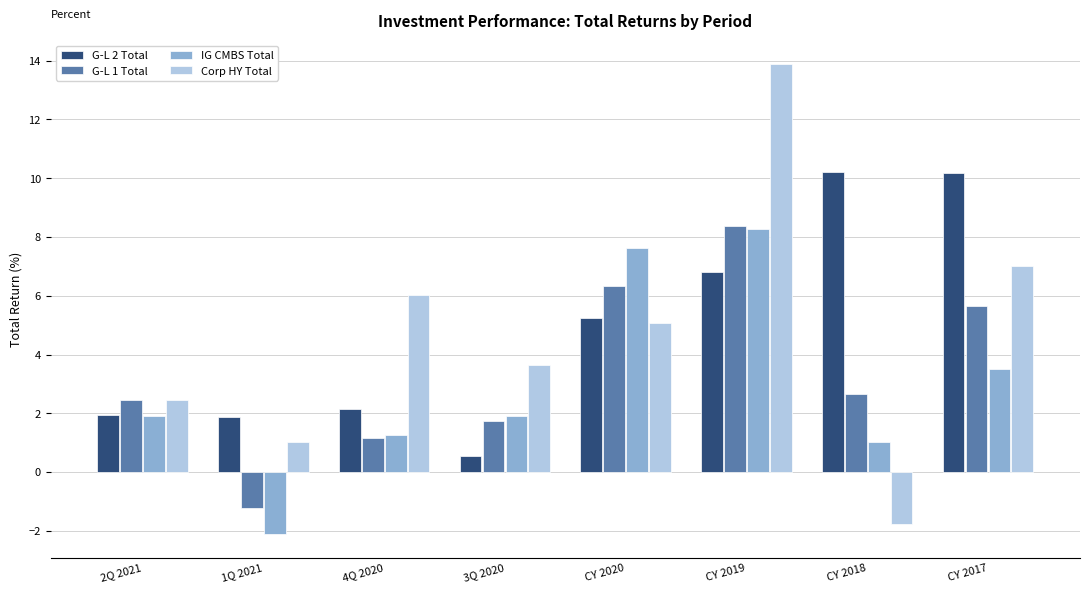

What position from the left is CY 2020?

5